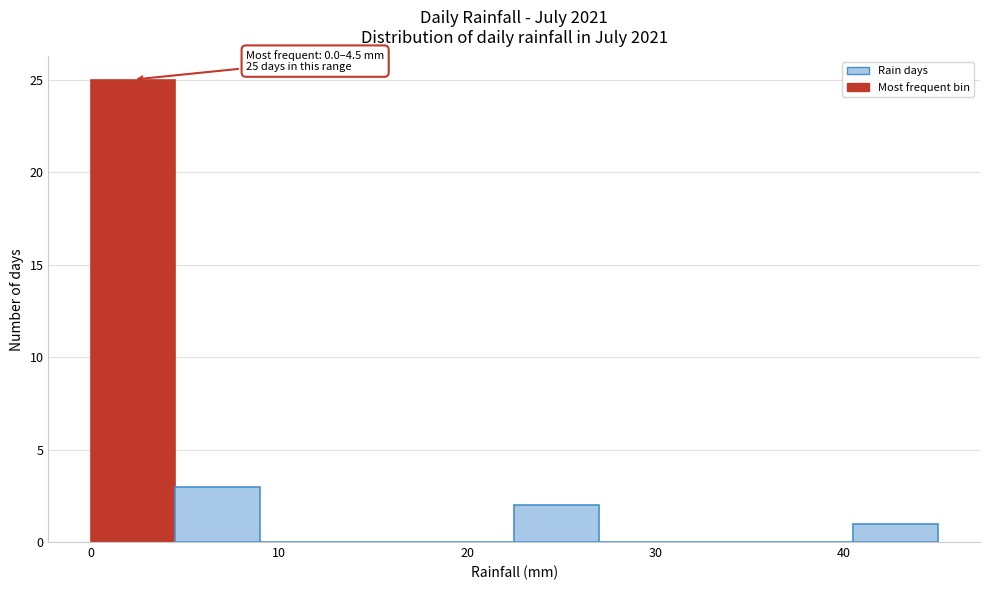

Over which range of the x-axis is the bar tallest?

0.0 to 4.5